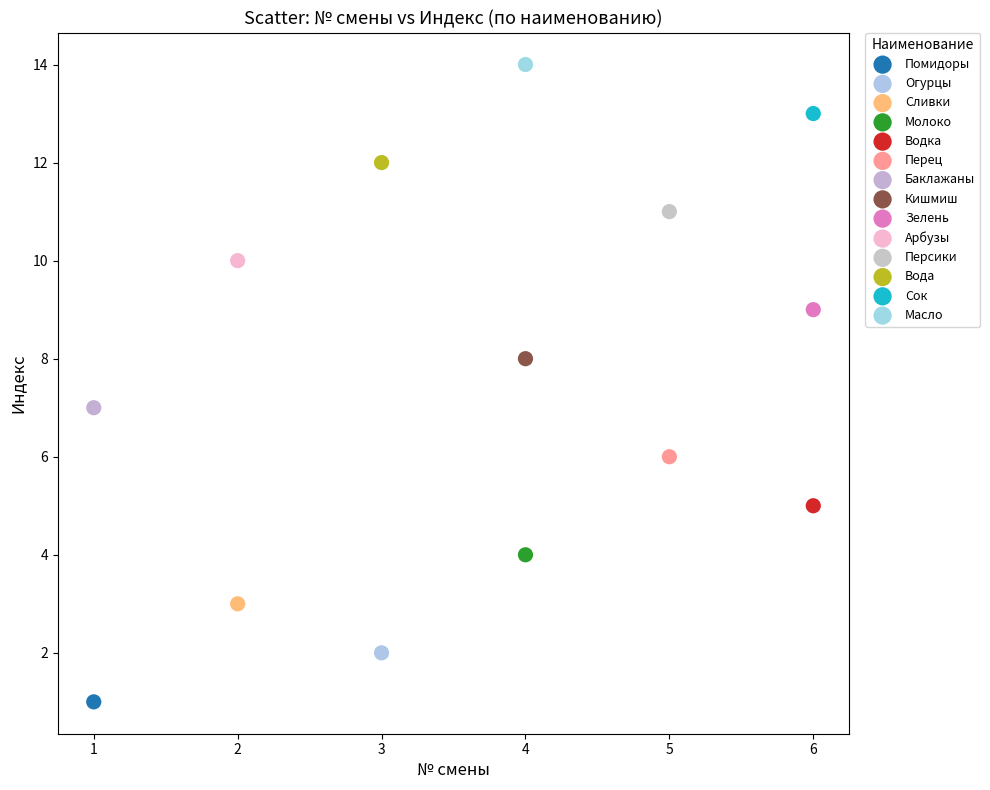

What are all the series names shown in the legend?

Помидоры, Огурцы, Сливки, Молоко, Водка, Перец, Баклажаны, Кишмиш, Зелень, Арбузы, Персики, Вода, Сок, Масло